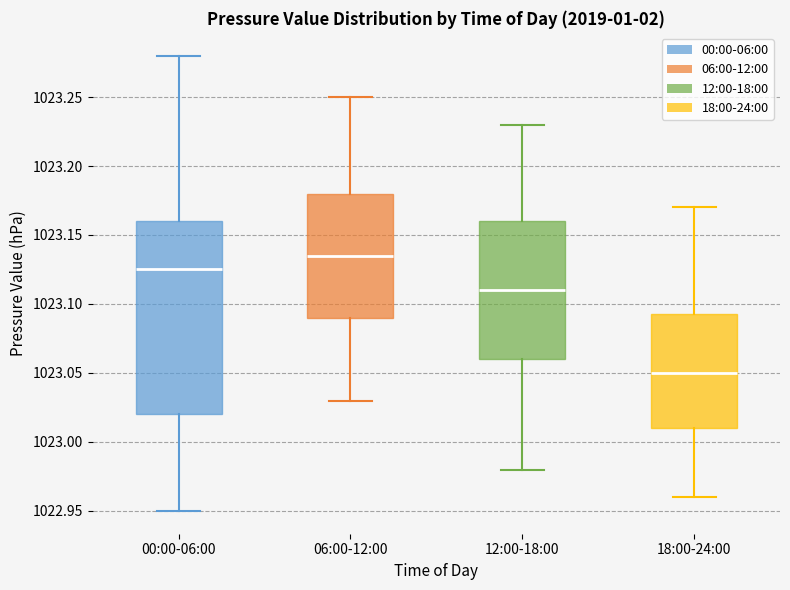

Which box's median line is the lowest?

18:00-24:00